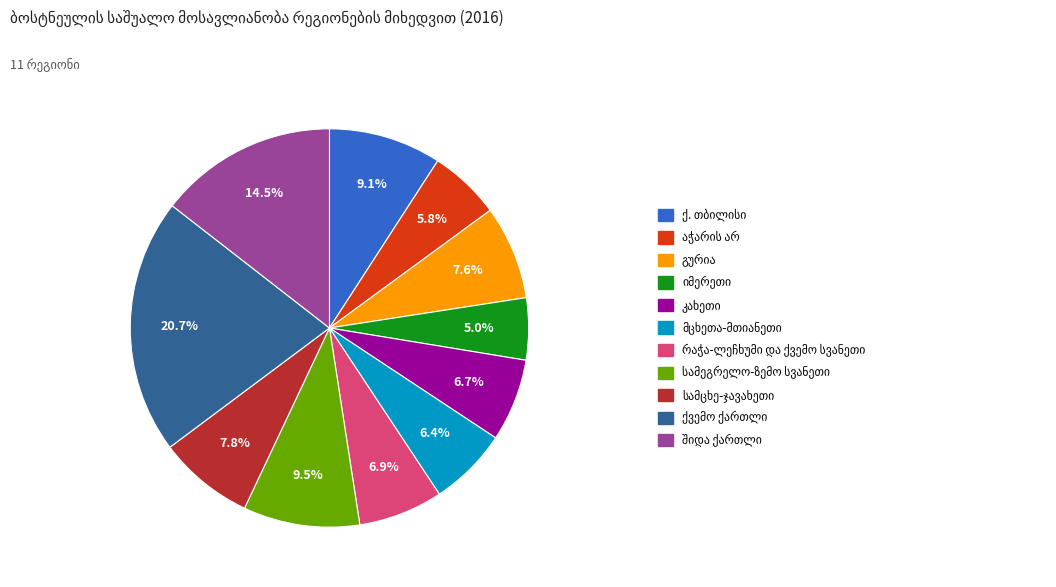

Is there any slice that represents more than half of the pie?

No